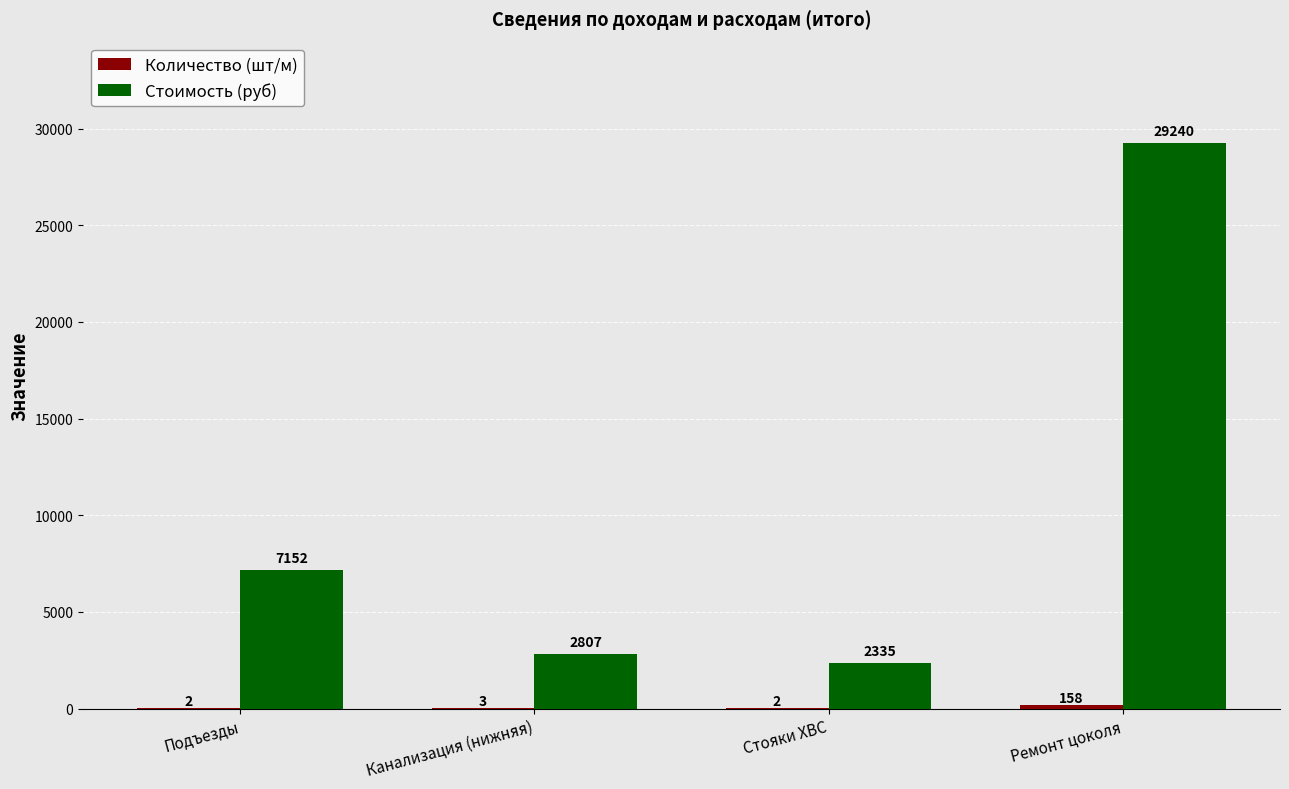

Which series has the widest spread of values?

Стоимость (руб)